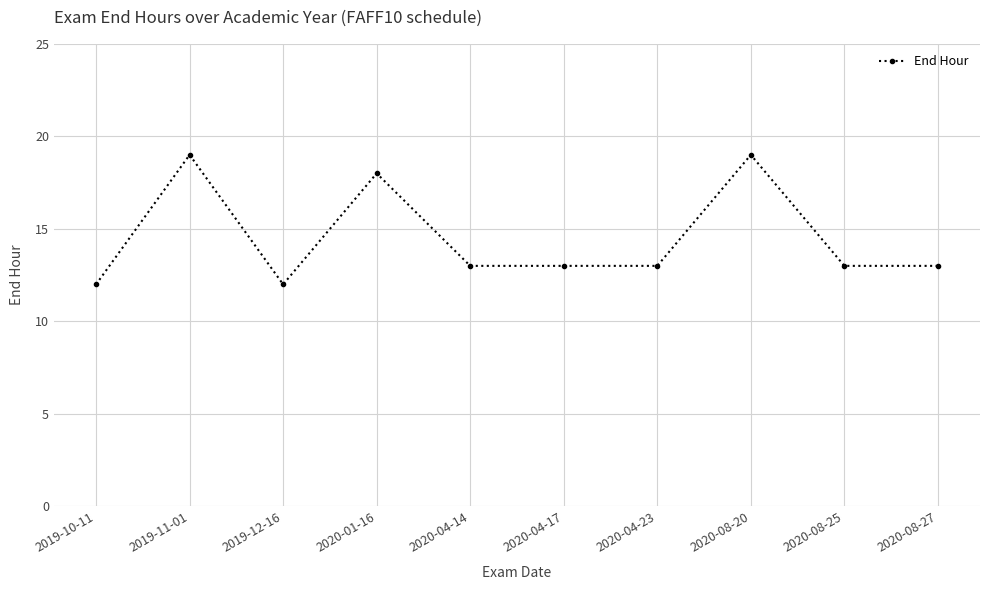

What is the difference between the values at 2020-01-16 and 2020-04-14?

5